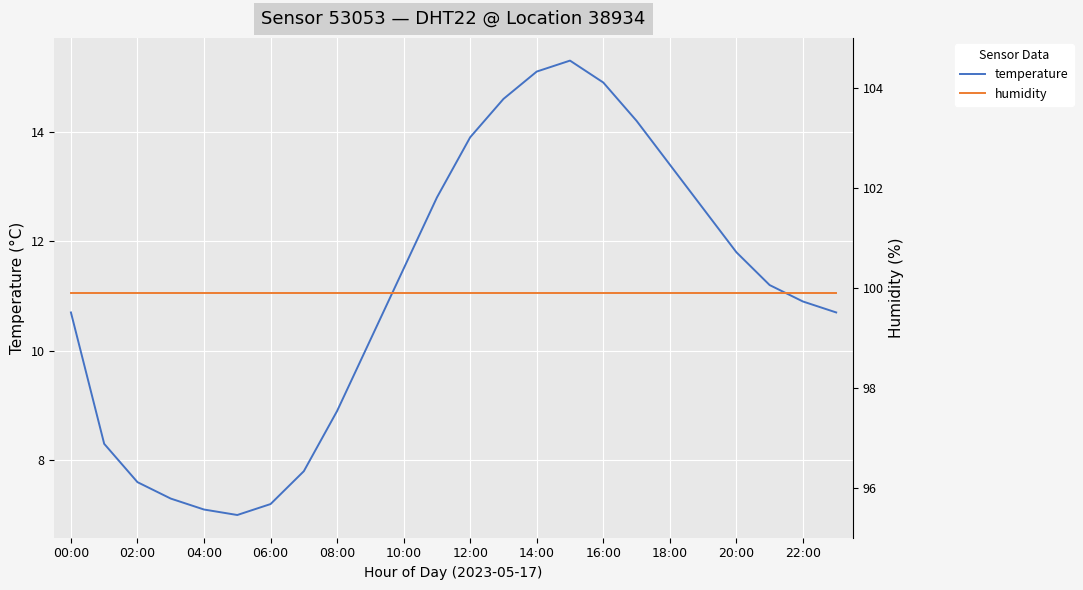

Is it true that temperature equals 8.9 at 08:00?

True